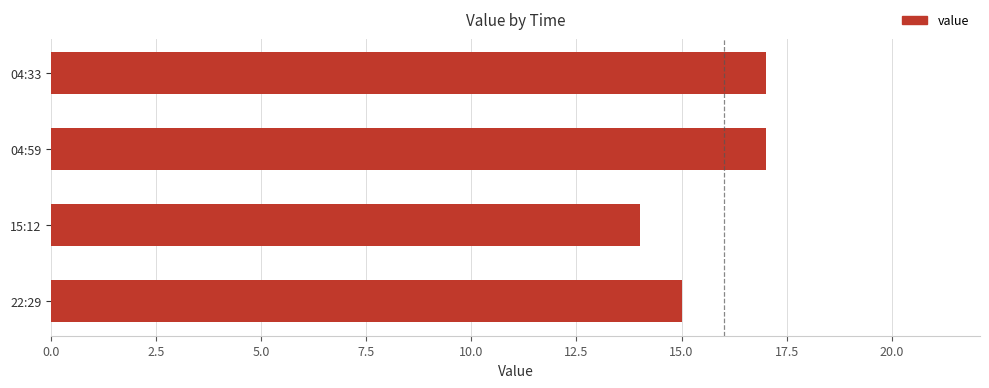

Count the number of categories in the chart.

4